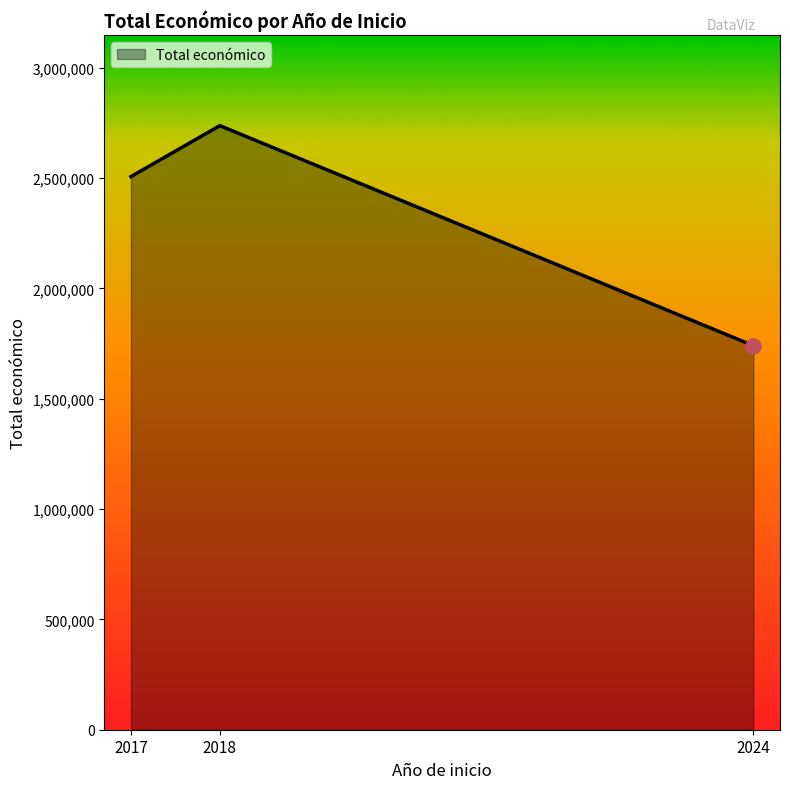

Which has a higher value, 2024 or 2017?

2017